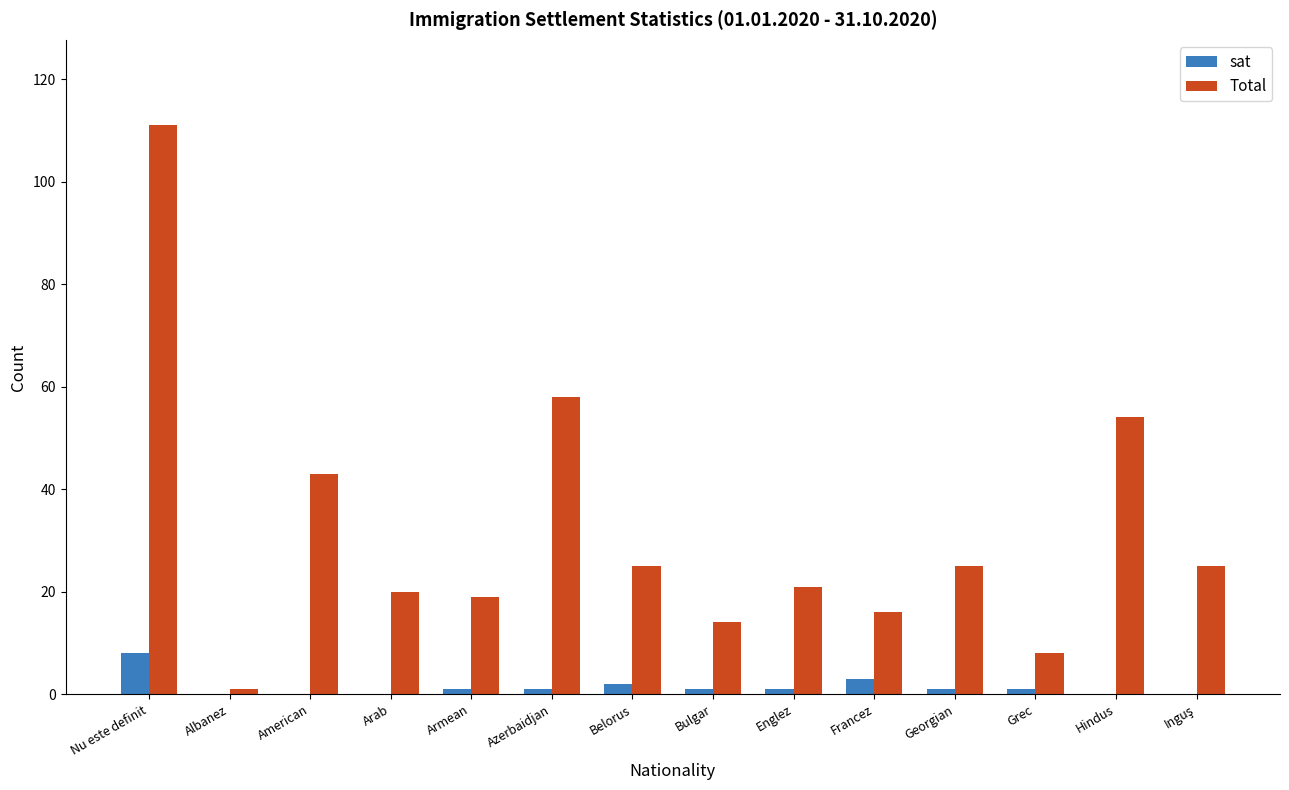

What is the sum of all sat values?

19